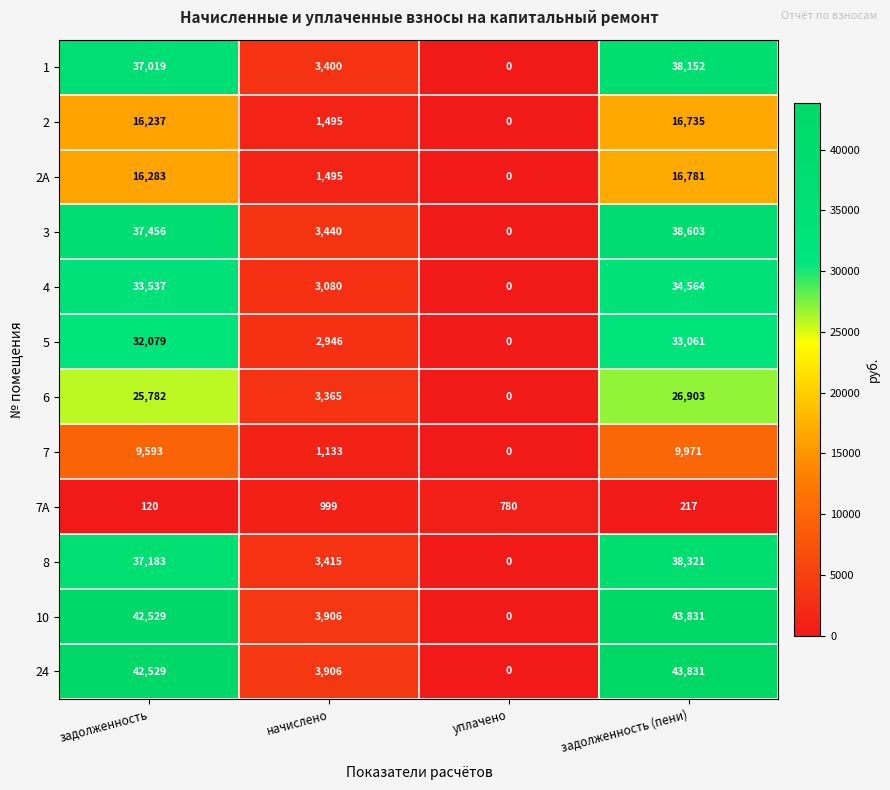

What is the spread (max minus min) of values at задолженность?

42409